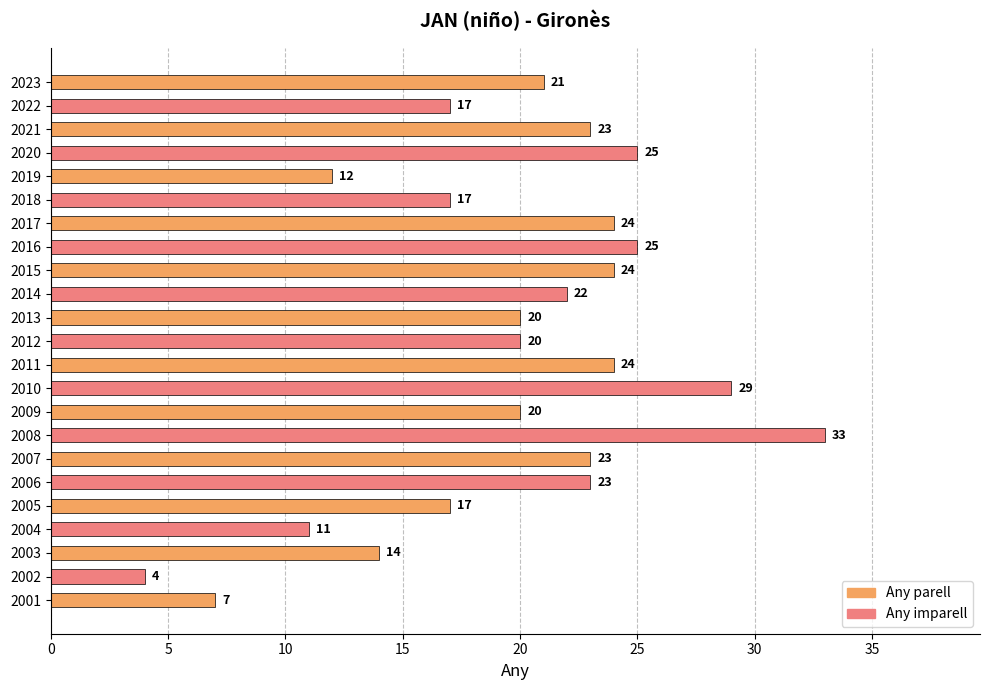

Which category has the highest value across all series?

2008